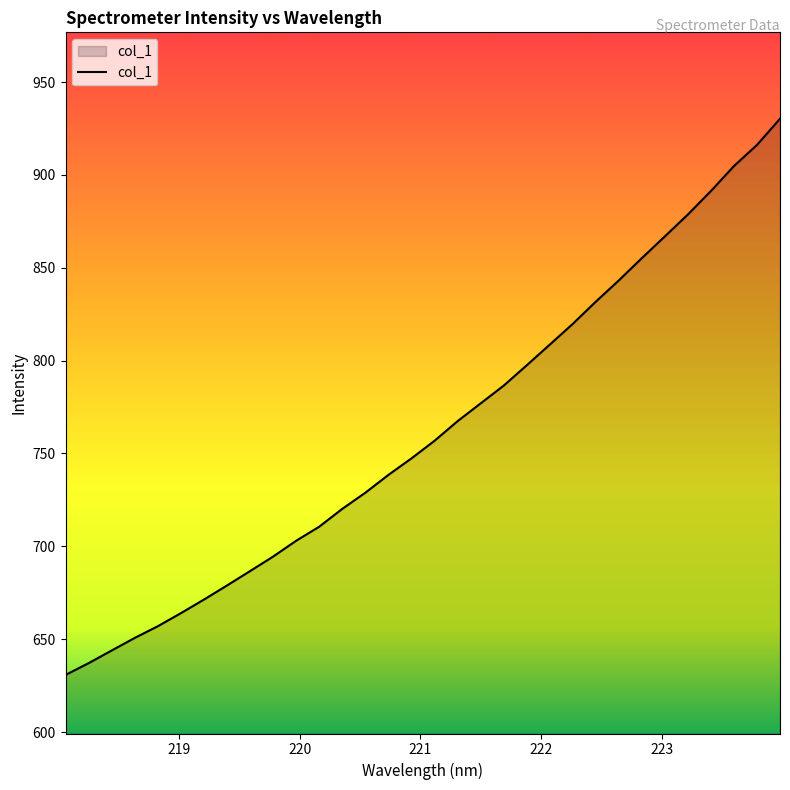

What is the difference between the maximum and minimum values?

299.5